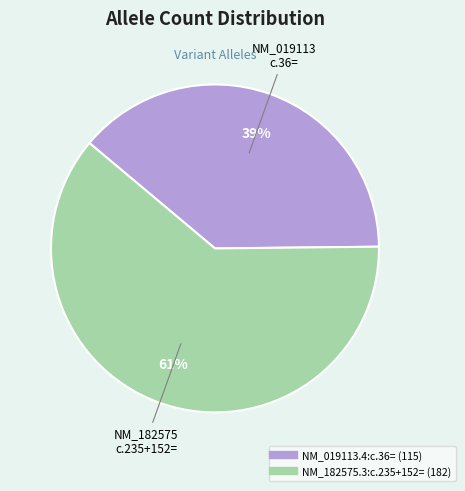

Rank the categories by value from highest to lowest.

NM_182575.3:c.235+152=, NM_019113.4:c.36=